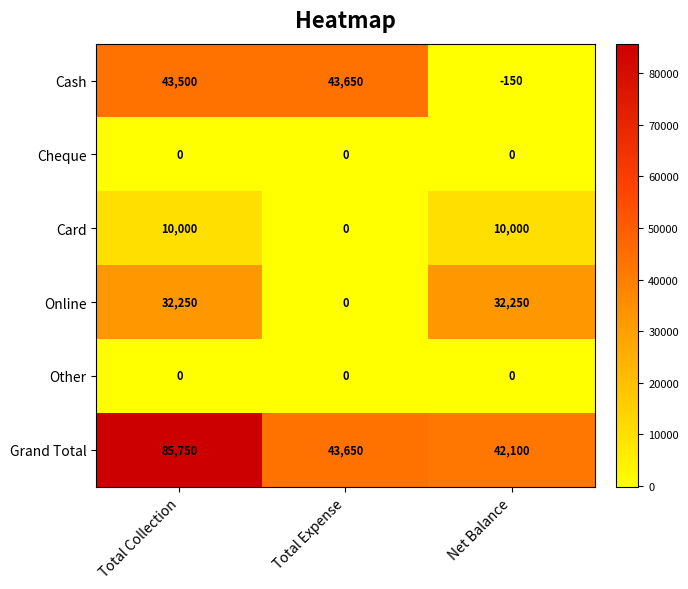

Reading left to right, what are all the values shown in this chart?

Cash: Total Collection=43500	Total Expense=43650	Net Balance=-150
Cheque: Total Collection=0	Total Expense=0	Net Balance=0
Card: Total Collection=10000	Total Expense=0	Net Balance=10000
Online: Total Collection=32250	Total Expense=0	Net Balance=32250
Other: Total Collection=0	Total Expense=0	Net Balance=0
Grand Total: Total Collection=85750	Total Expense=43650	Net Balance=42100